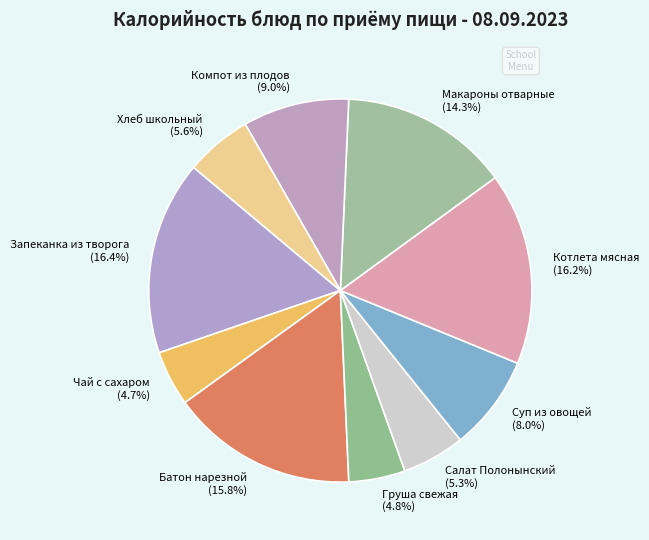

Combined, do Чай с сахаром and Груша свежая account for over 50%?

No